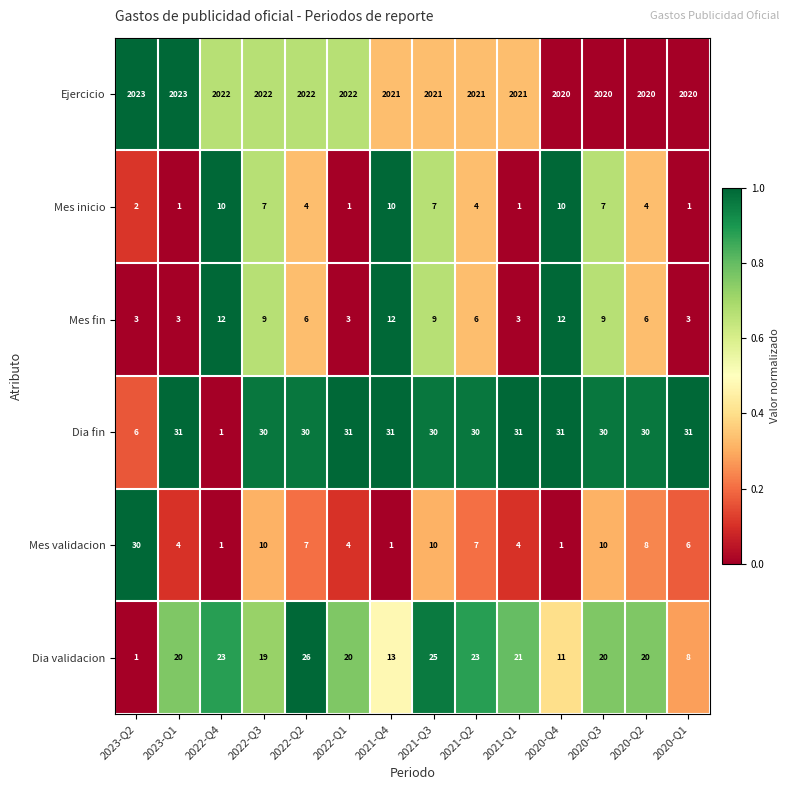

Read the Mes fin value at 2020-Q3.

9